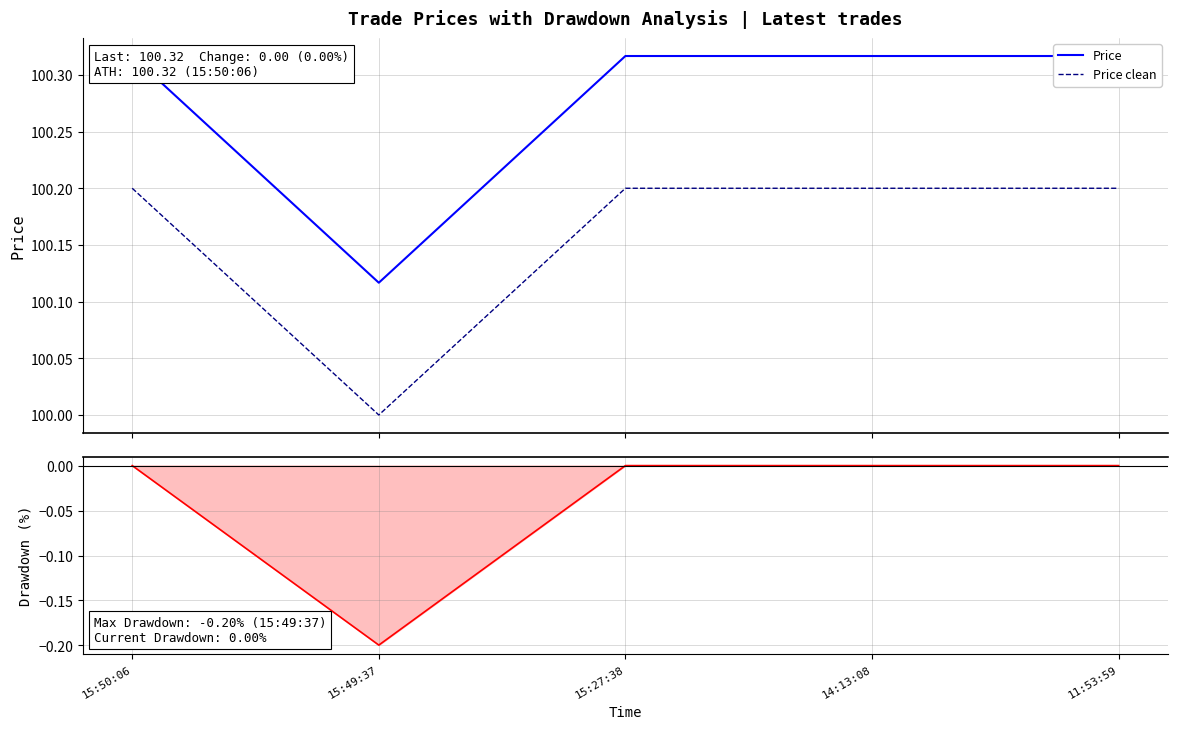

Reading right to left, what are all the values shown in this chart?

Price: 11:53:59=100.3	14:13:08=100.3	15:27:38=100.3	15:49:37=100.1	15:50:06=100.3
Price clean: 11:53:59=100.2	14:13:08=100.2	15:27:38=100.2	15:49:37=100.0	15:50:06=100.2
Drawdown: 11:53:59=0.0	14:13:08=0.0	15:27:38=0.0	15:49:37=-0.2	15:50:06=0.0